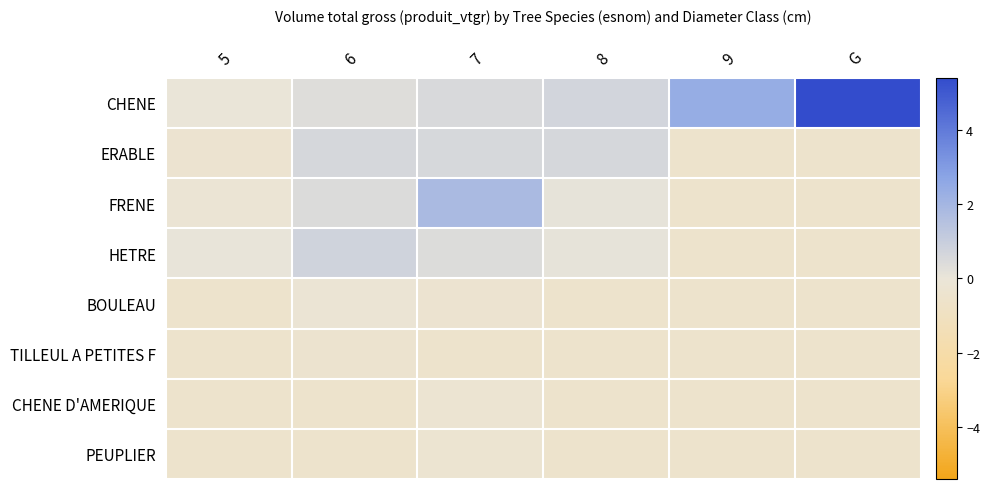

At how many categories does at least one series exceed 1?

3